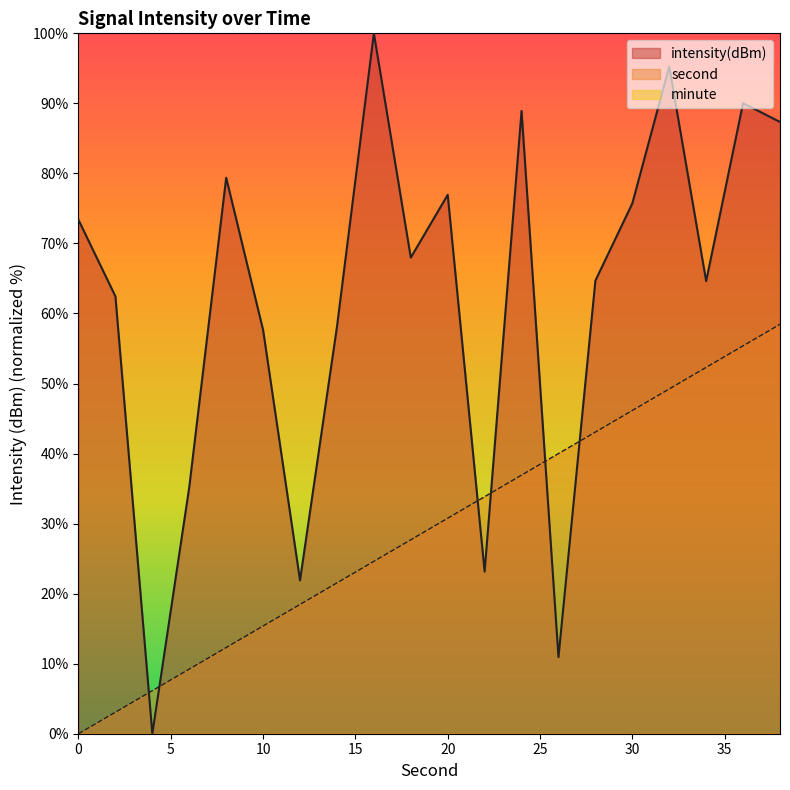

Reading right to left, transcribe all the data shown in this chart.

intensity(dBm): 87.3	90.0	64.6	95.3	75.7	64.7	10.9	88.9	23.1	76.9	68.0	100.0	58.1	21.9	57.6	79.4	35.2	0.0	62.4	73.4
second: 58.5	55.4	52.3	49.2	46.2	43.1	40.0	36.9	33.8	30.8	27.7	24.6	21.5	18.5	15.4	12.3	9.2	6.2	3.1	0.0